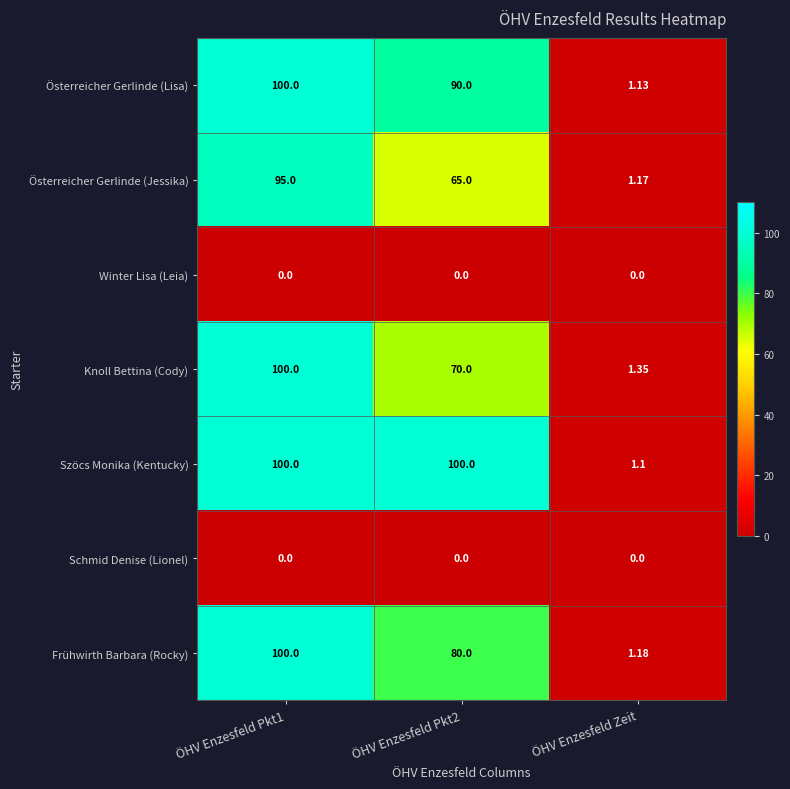

Which series has the largest range (max minus min)?

Szöcs Monika (Kentucky)